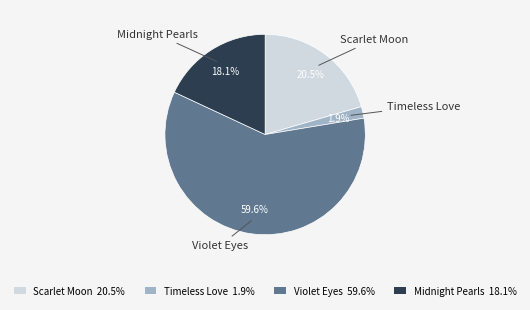

How many slices are in this pie chart?

4